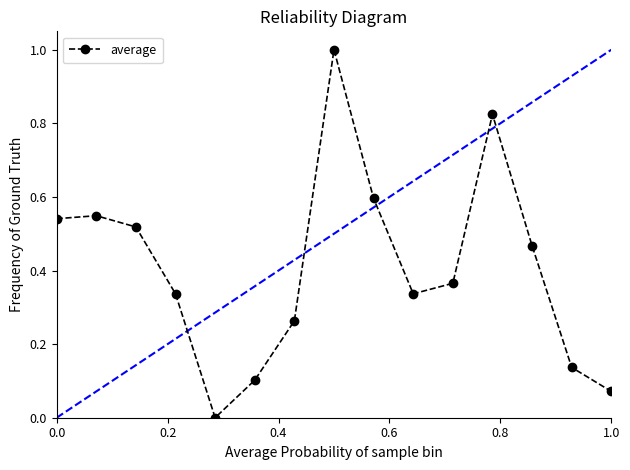

What is the difference between the maximum and minimum values?

1.0